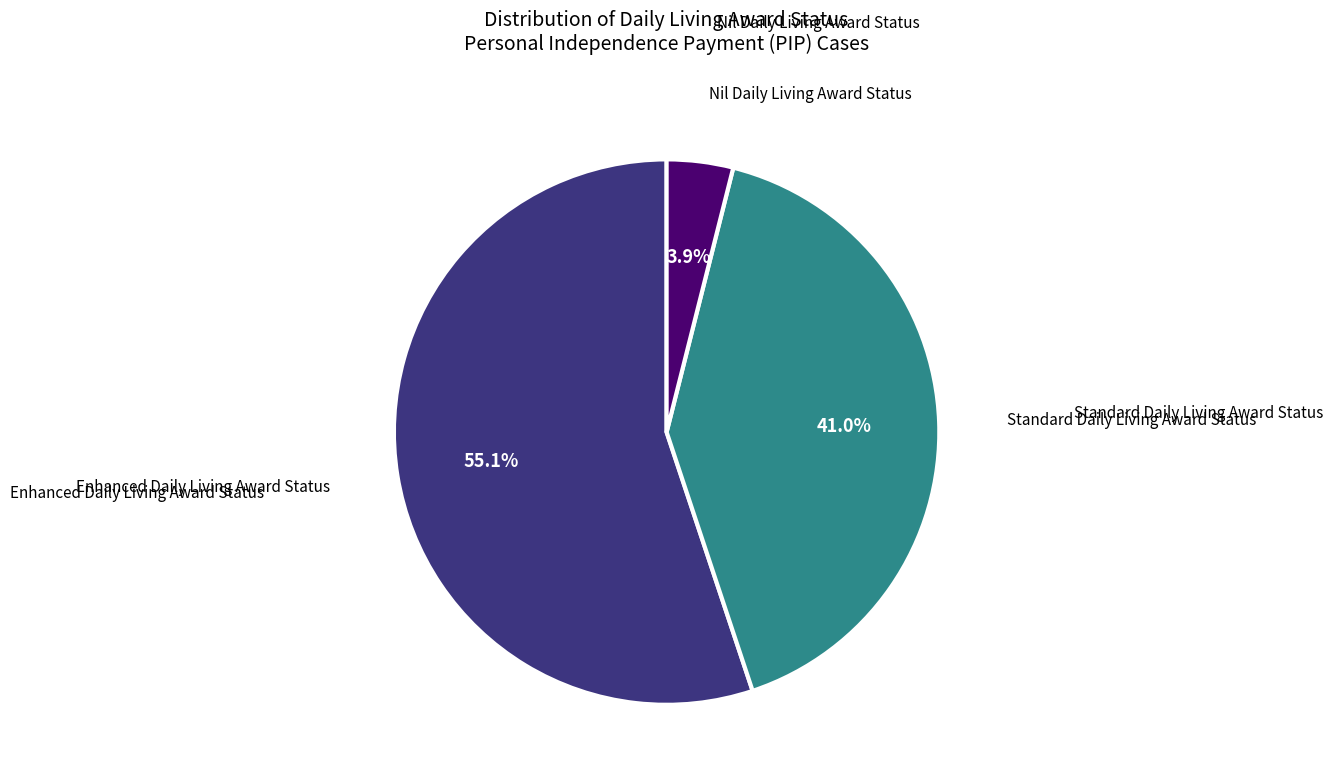

Count the number of slices in the pie.

3